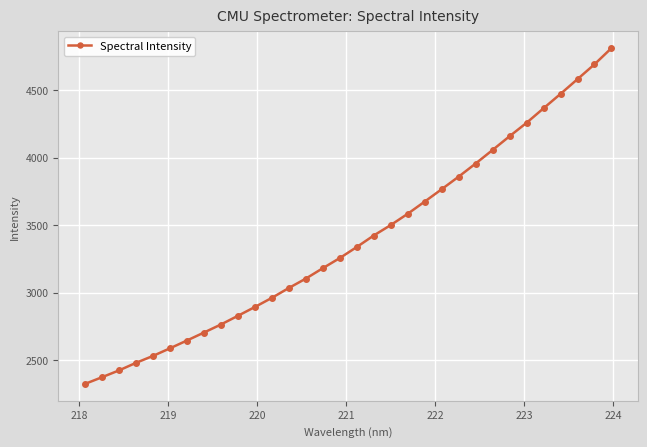

What is the smallest value displayed?

2322.1